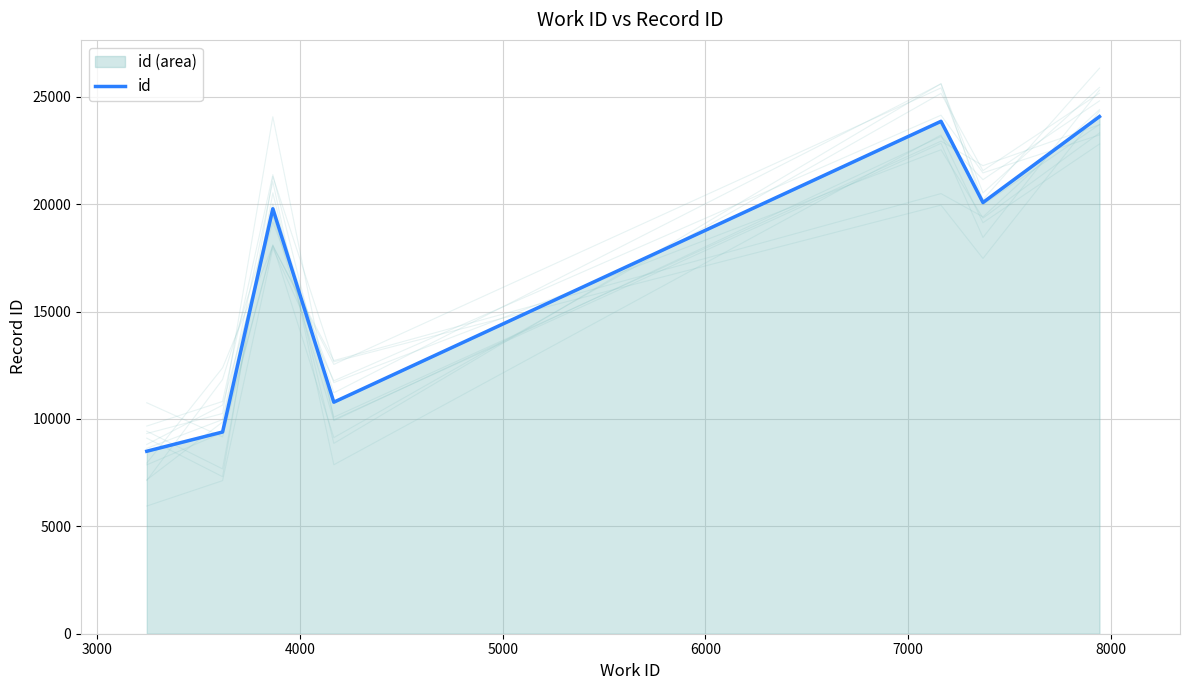

What is the maximum value for id?

24084